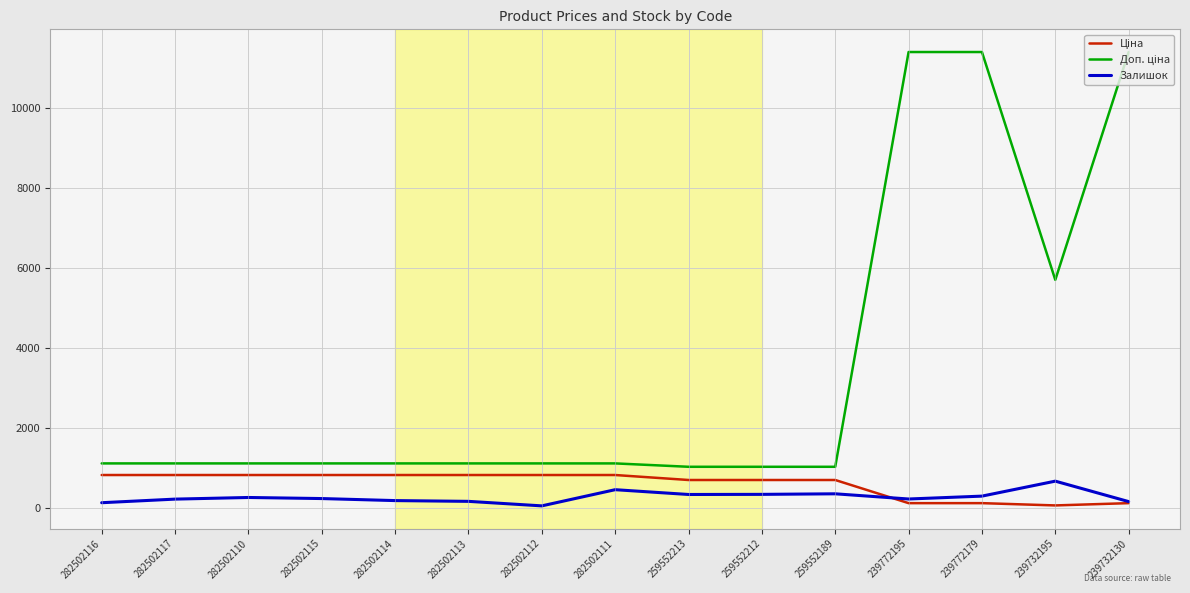

What is the highest value of the Залишок series?

665.0